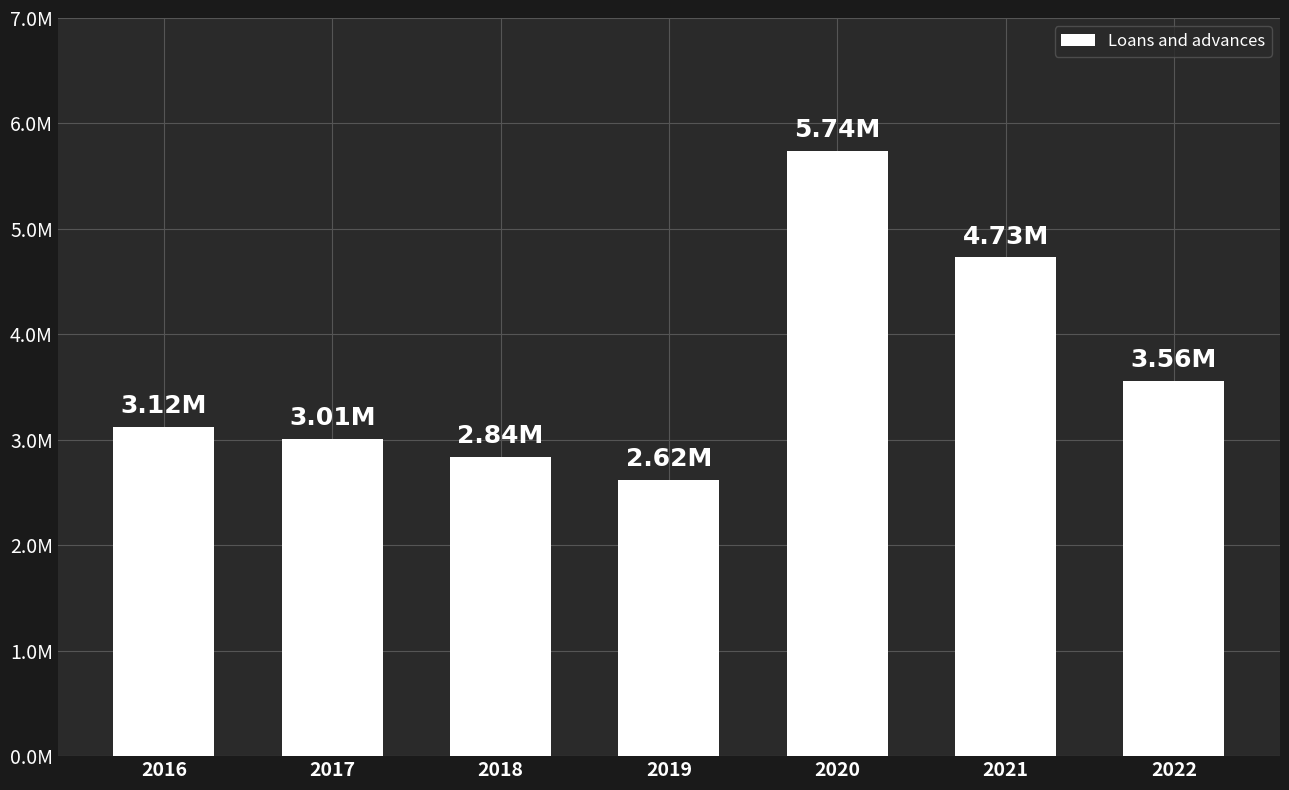

Reading left to right, transcribe all the data shown in this chart.

2016=3123118	2017=3008757	2018=2838771	2019=2621957	2020=5742325	2021=4730571	2022=3562268